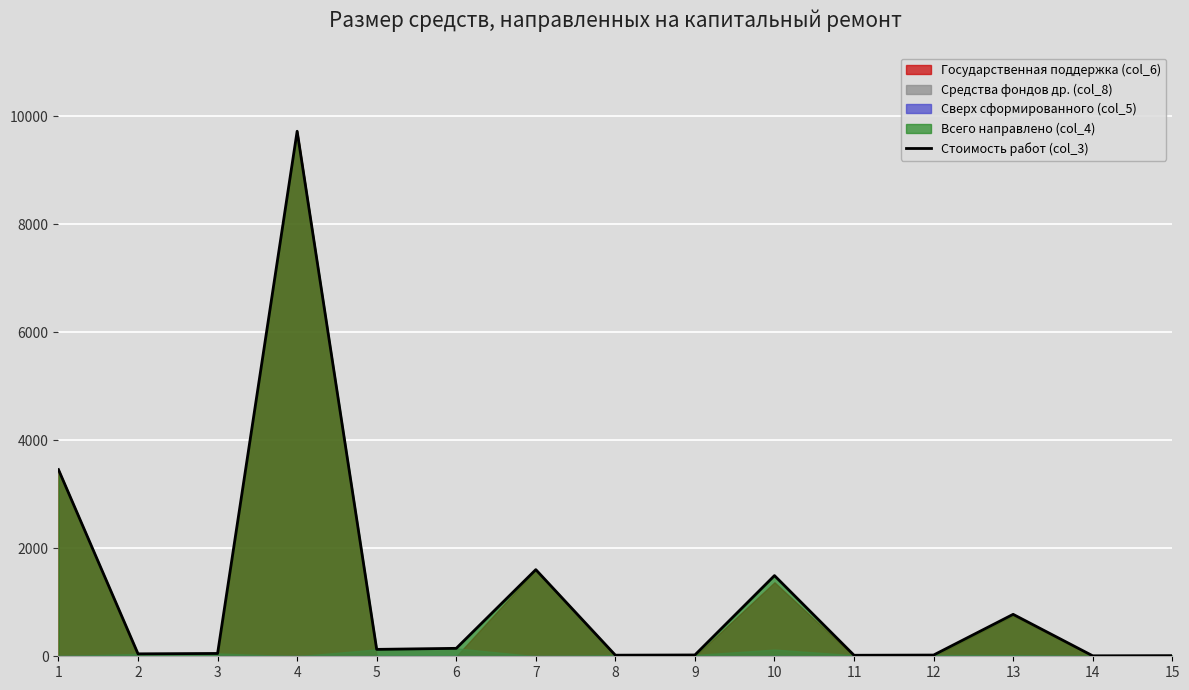

What is the maximum value shown in the chart?

9722.6